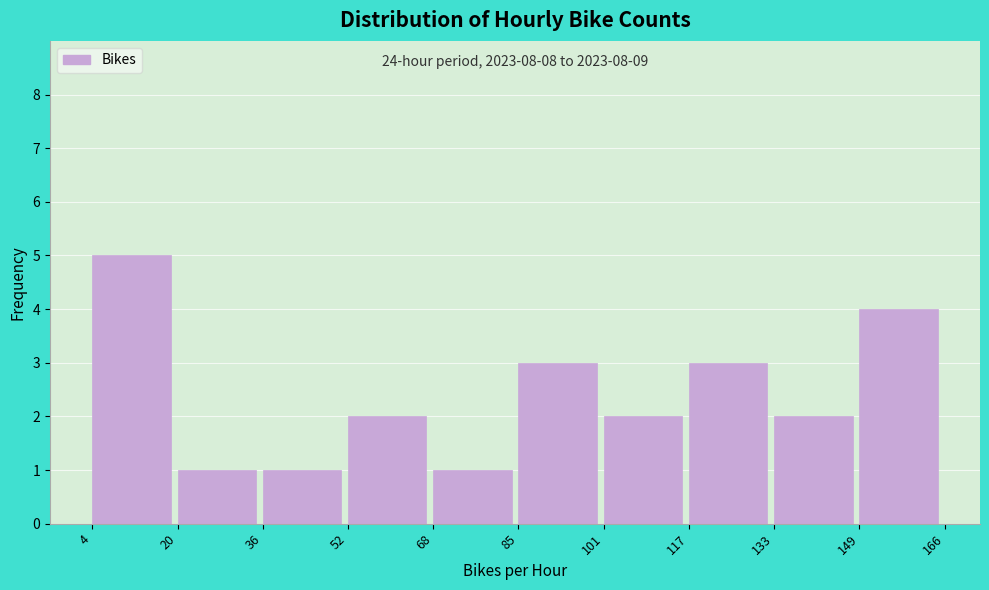

Which range on the x-axis has the tallest bar?

4 to 20